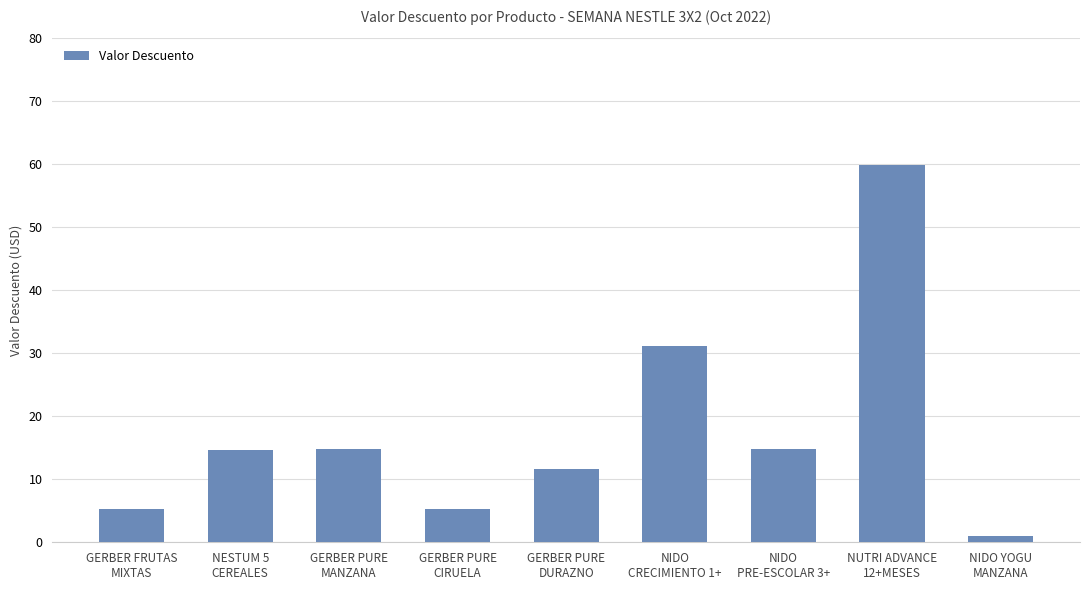

What is the change in value from NIDO
CRECIMIENTO 1+ to NUTRI ADVANCE
12+MESES?

+28.8